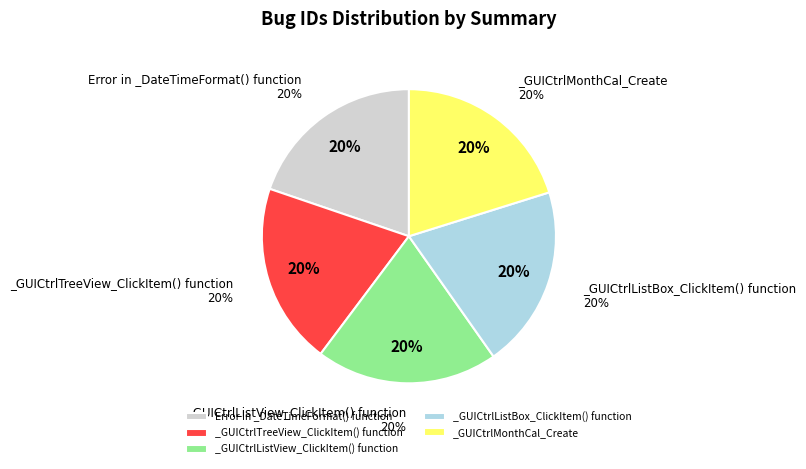

Count the number of slices in the pie.

5